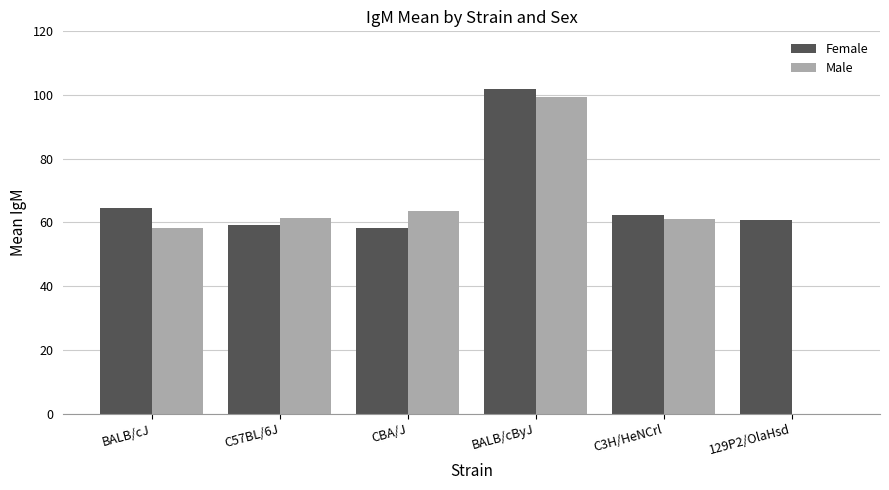

Which series changed the most between CBA/J and 129P2/OlaHsd?

Male